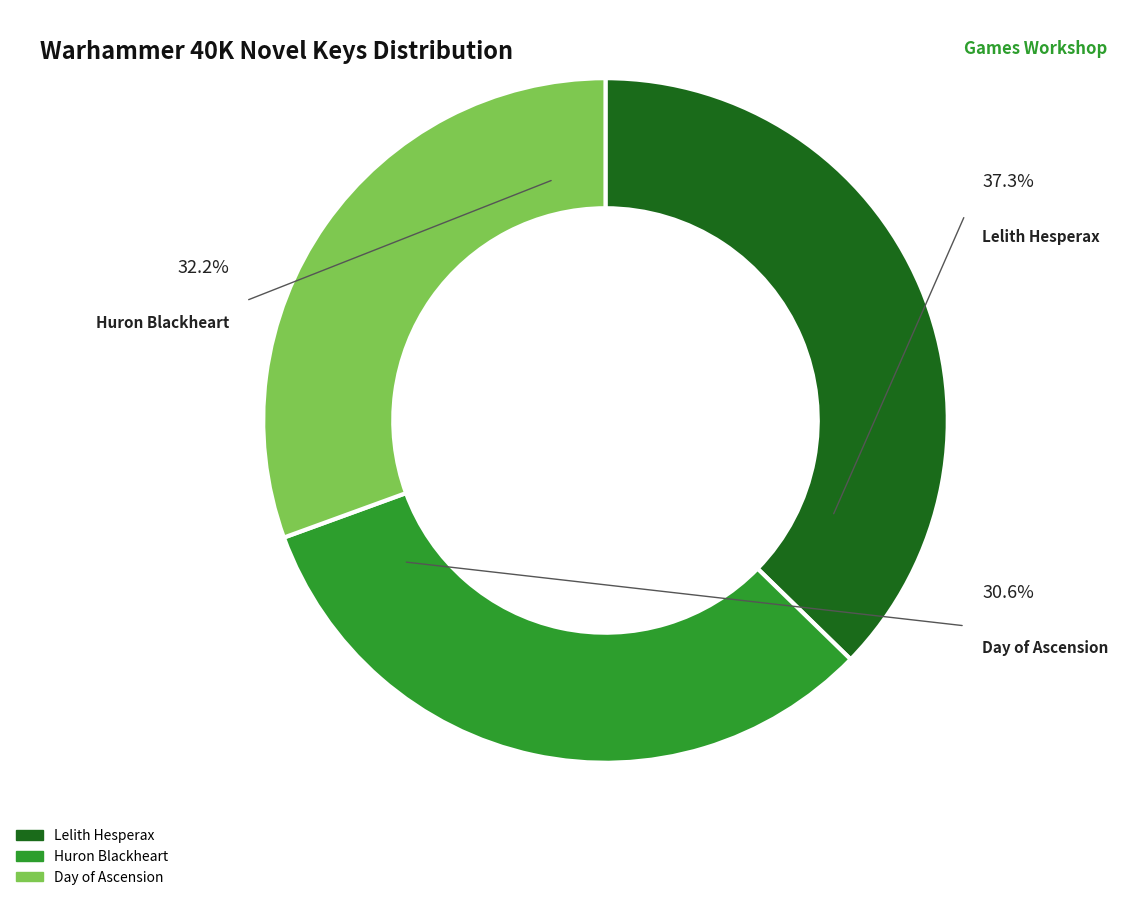

True or false: Lelith Hesperax accounts for 47% of the total.

False